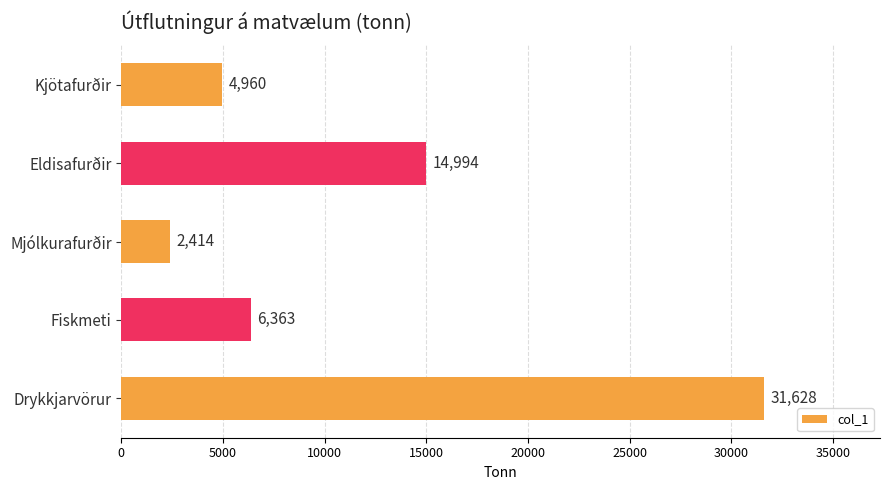

Reading bottom to top, list all the values displayed in this chart.

31628	6363	2414	14994	4960